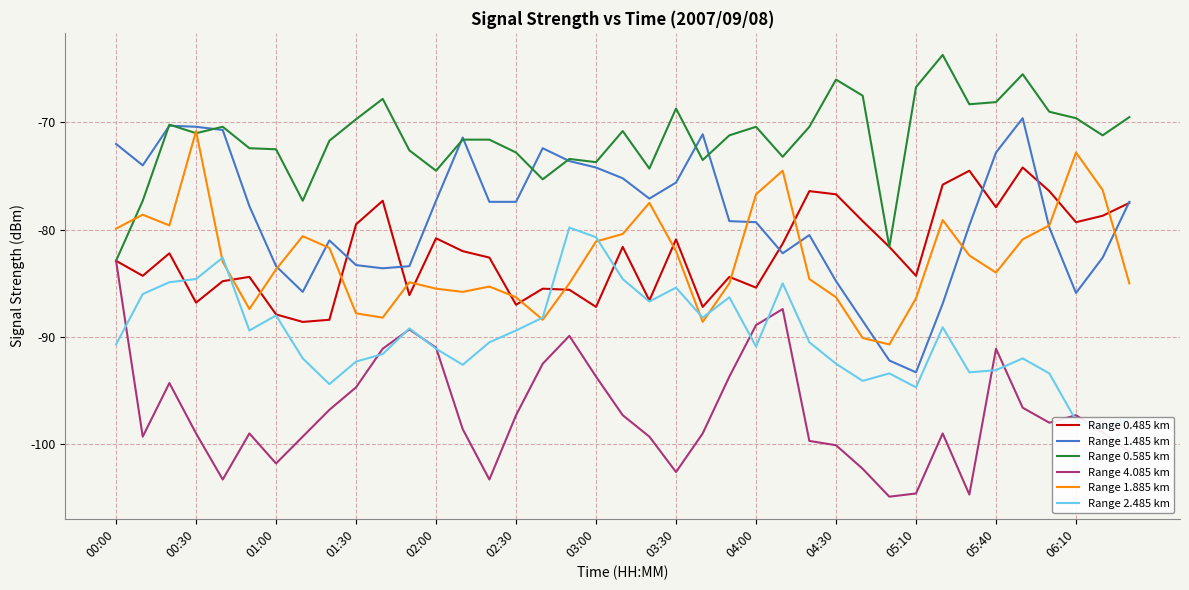

The value of Range 1.885 km at 00:30 is -70.8. True or false?

True